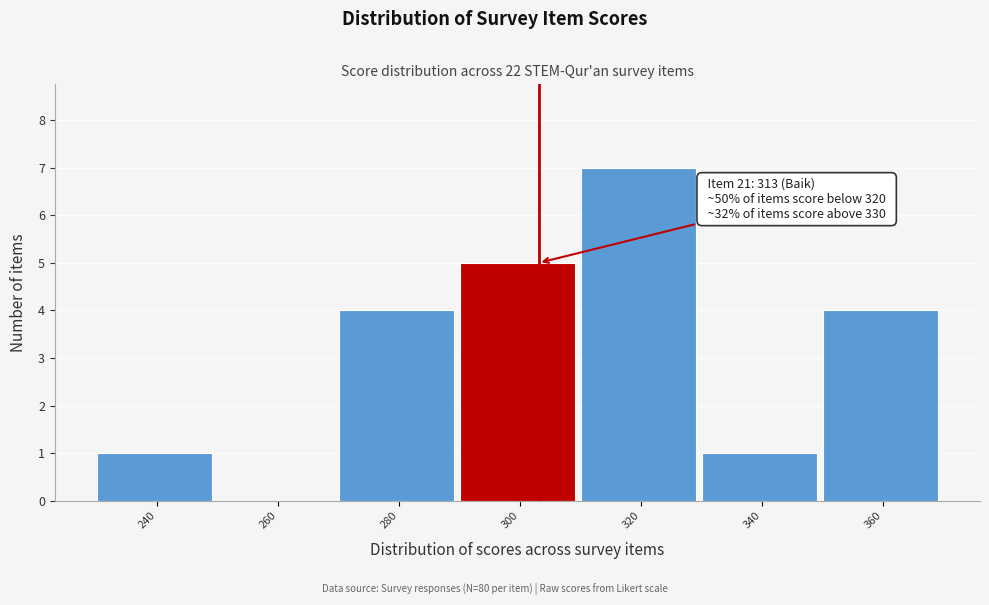

Reading left to right, extract all data points from this chart.

240=1	260=0	280=4	300=5	320=7	340=1	360=4